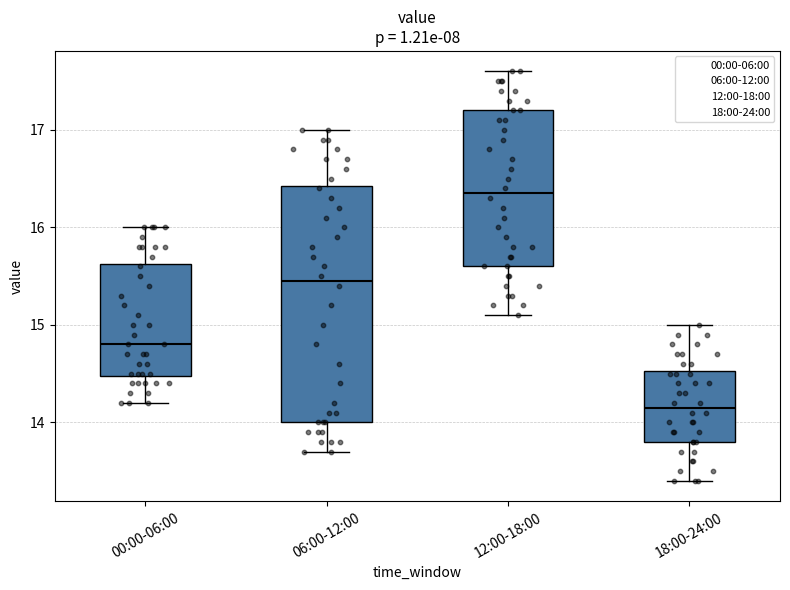

Where is the upper edge of the box for 18:00-24:00 on the y-axis? The values are not printed on the chart, so give them approximately, as read against the axis.

14.5